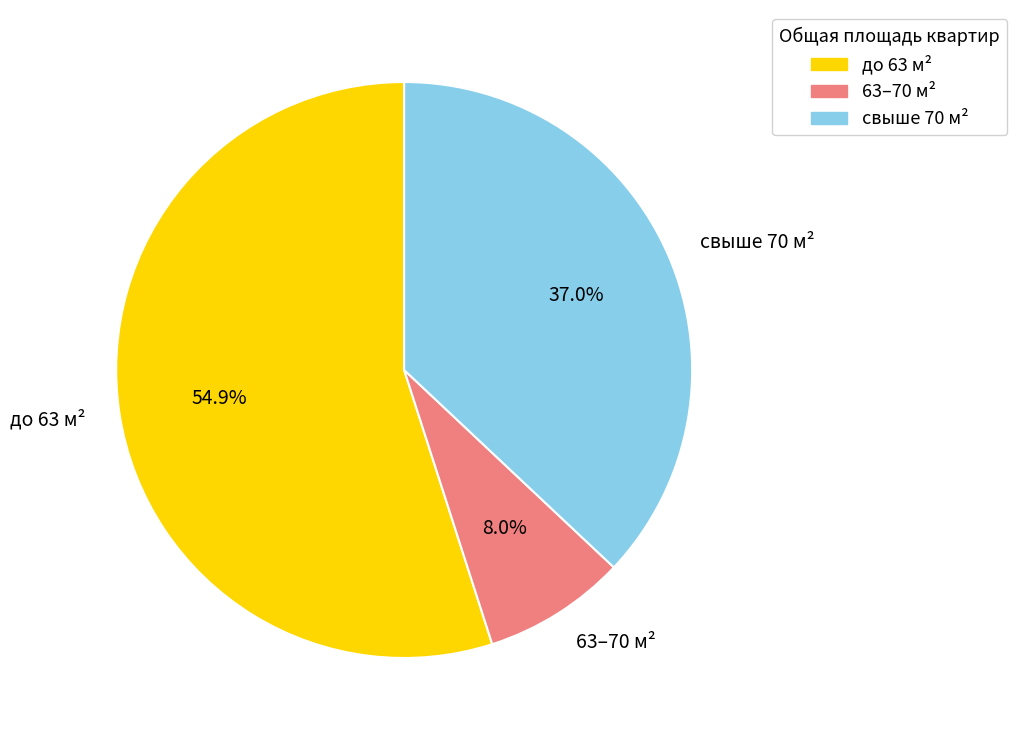

What is the largest slice in the pie chart?

до 63 м²